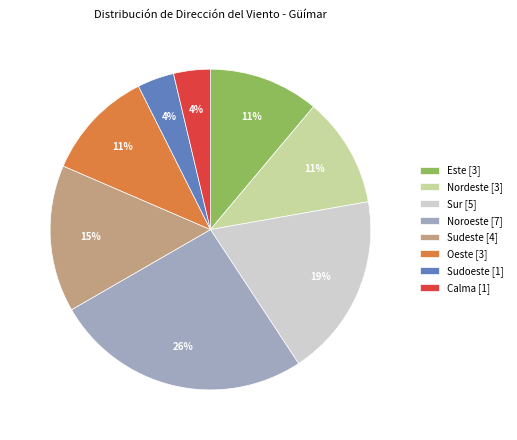

Between Sur [5] and Este [3], which is larger?

Sur [5]